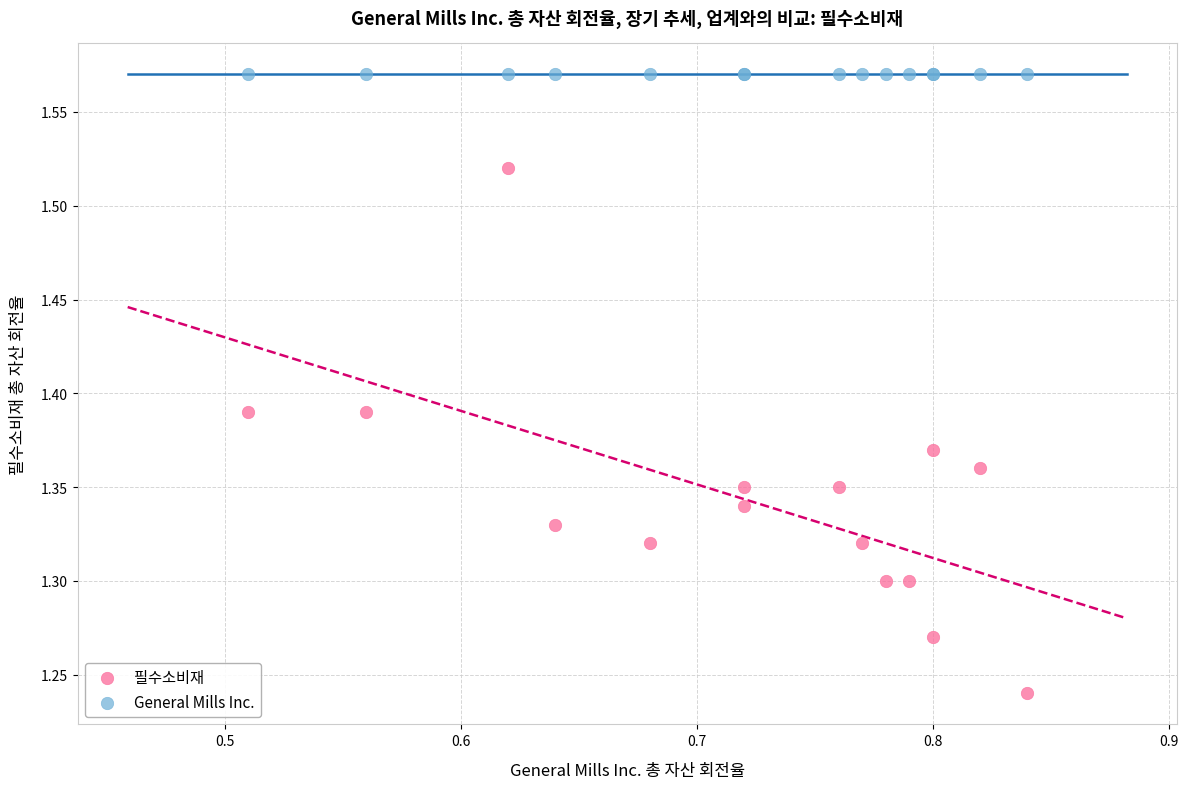

Which series reaches the minimum Y coordinate?

필수소비재